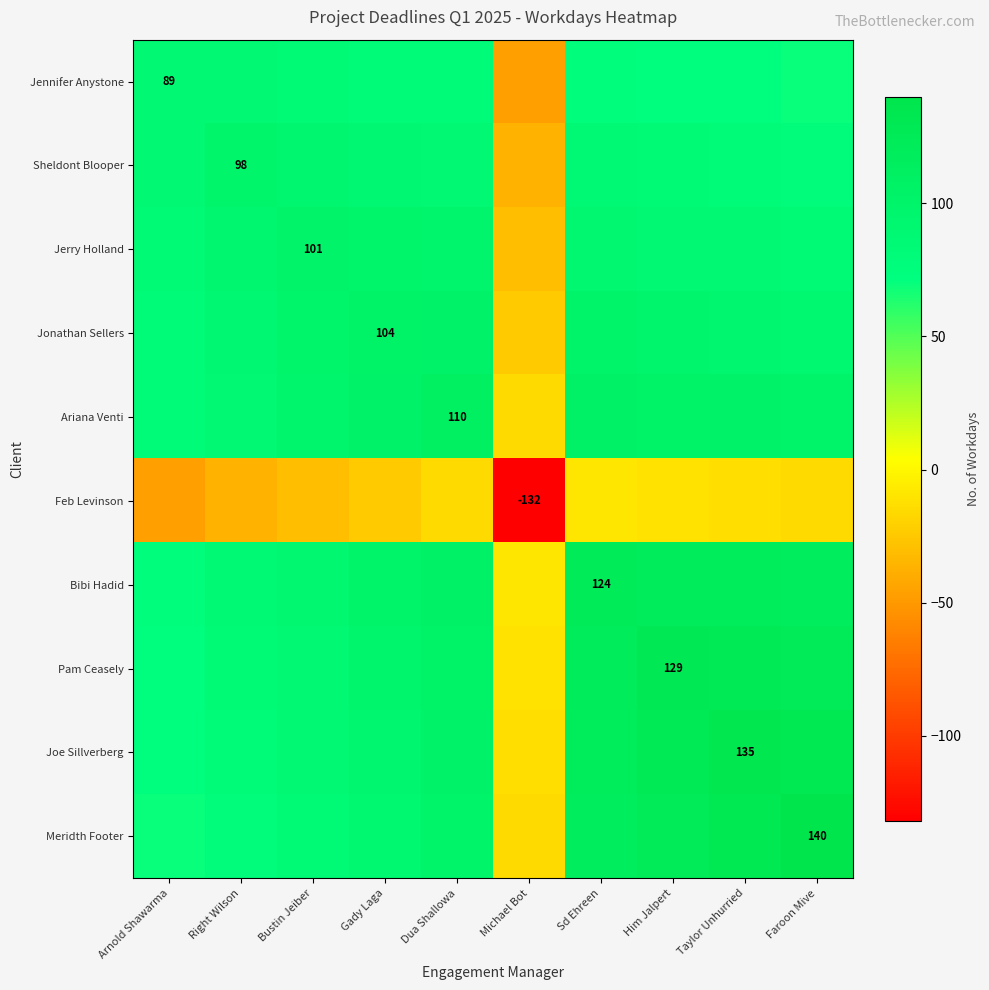

Rank the series by their maximum value, from lowest to highest.

Feb Levinson, Jennifer Anystone, Sheldont Blooper, Jerry Holland, Jonathan Sellers, Ariana Venti, Bibi Hadid, Pam Ceasely, Joe Sillverberg, Meridth Footer